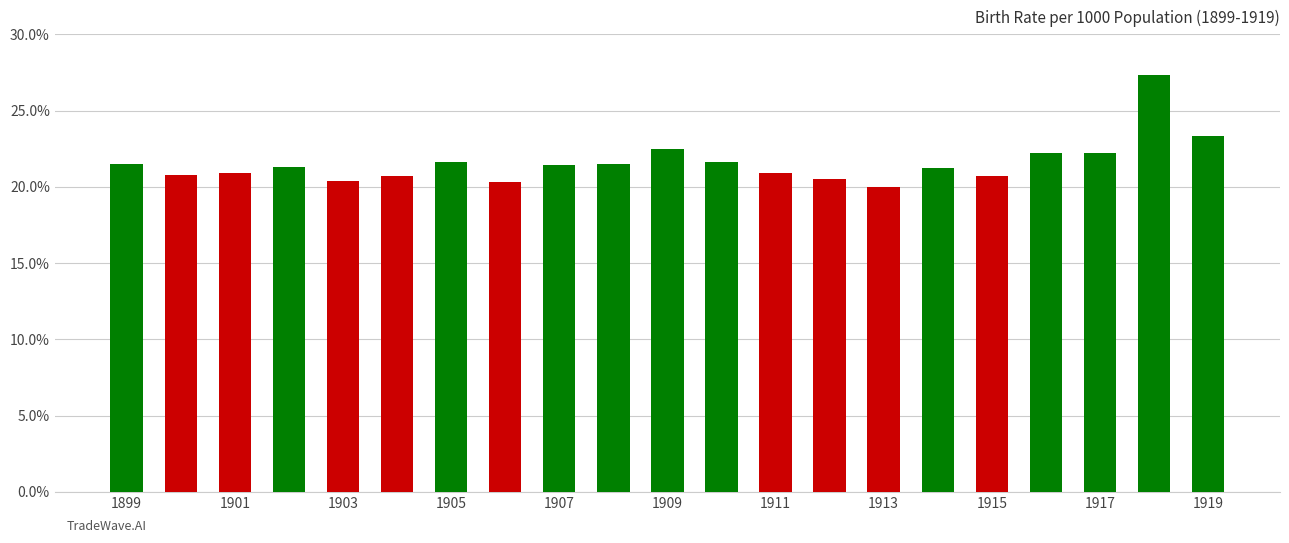

What is the value of the 2nd bar from the left?

20.8